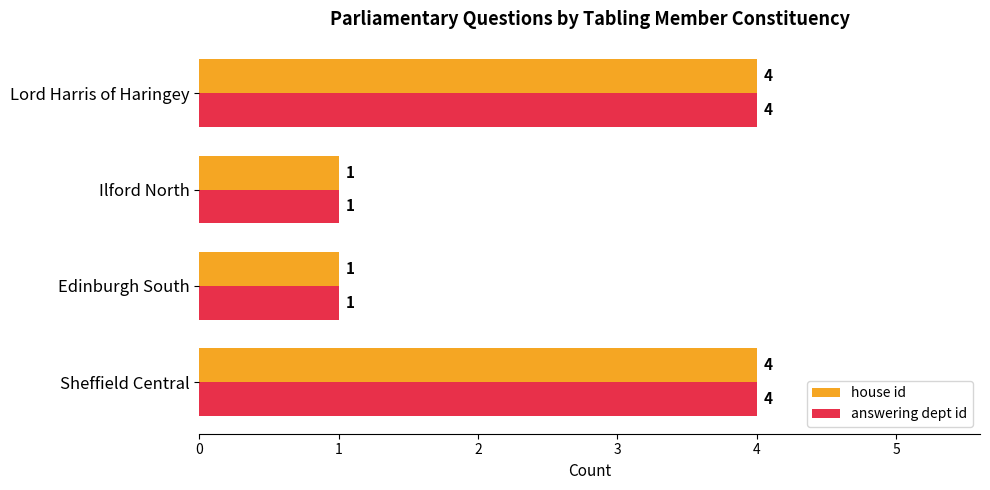

How many data points does each series have?

4